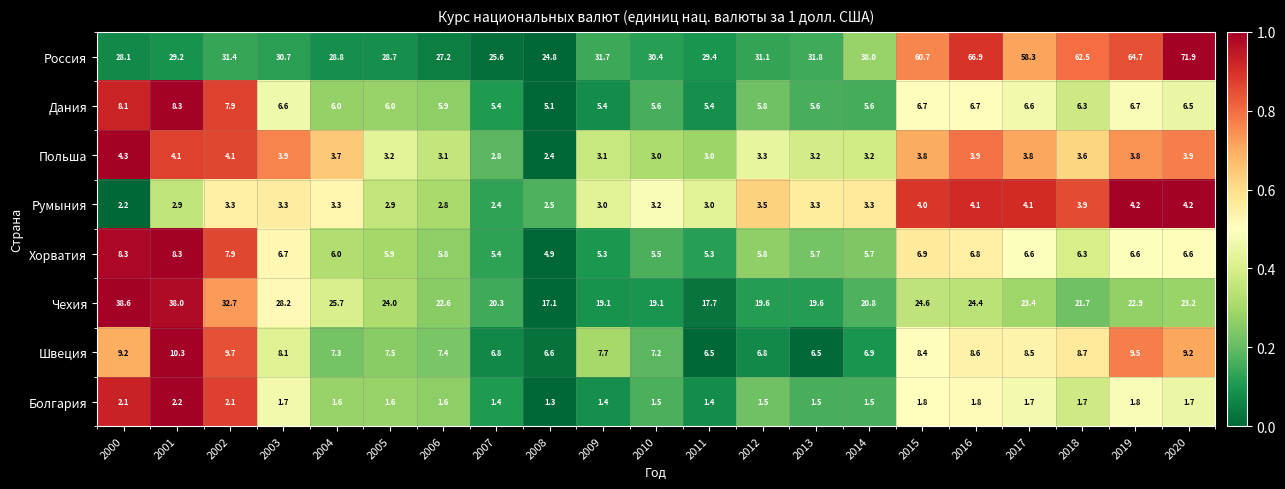

Where does the Швеция series first go above 7?

2000